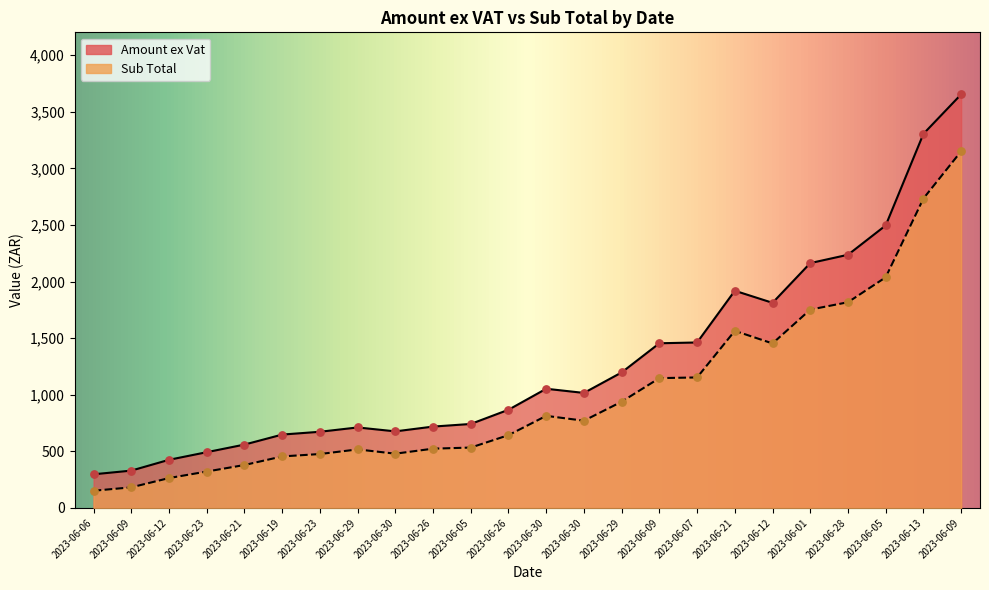

Is the value of Amount ex Vat at 2023-06-19 greater than the value of Sub Total at 2023-06-26?

Yes